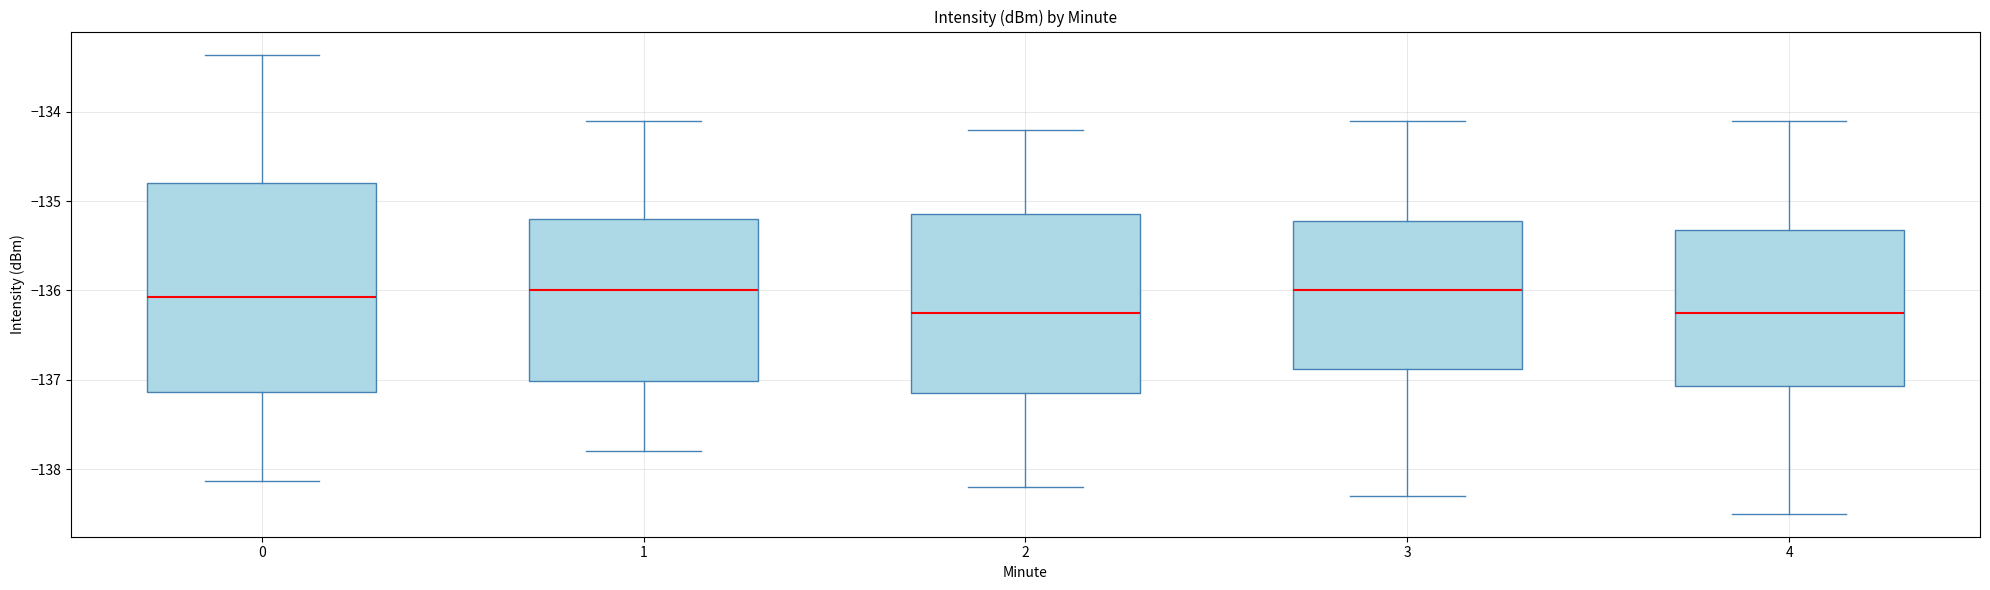

Comparing the boxes themselves (not the whiskers), which one is the tallest?

0